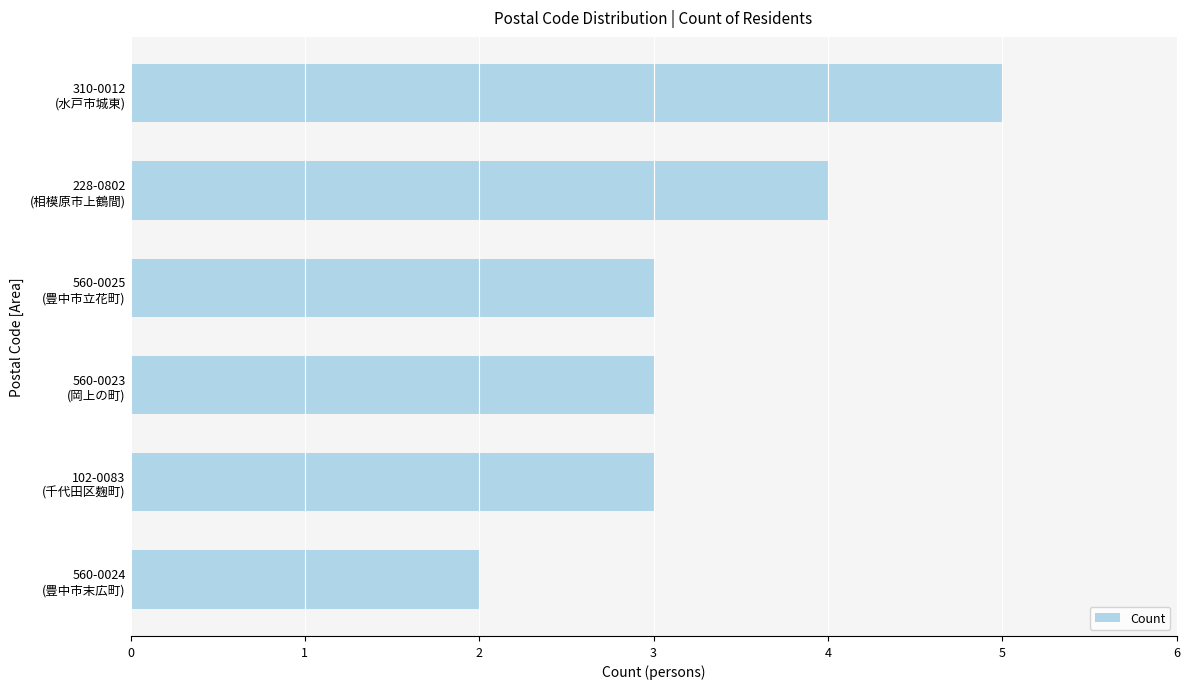

What is the sum of all values?

20